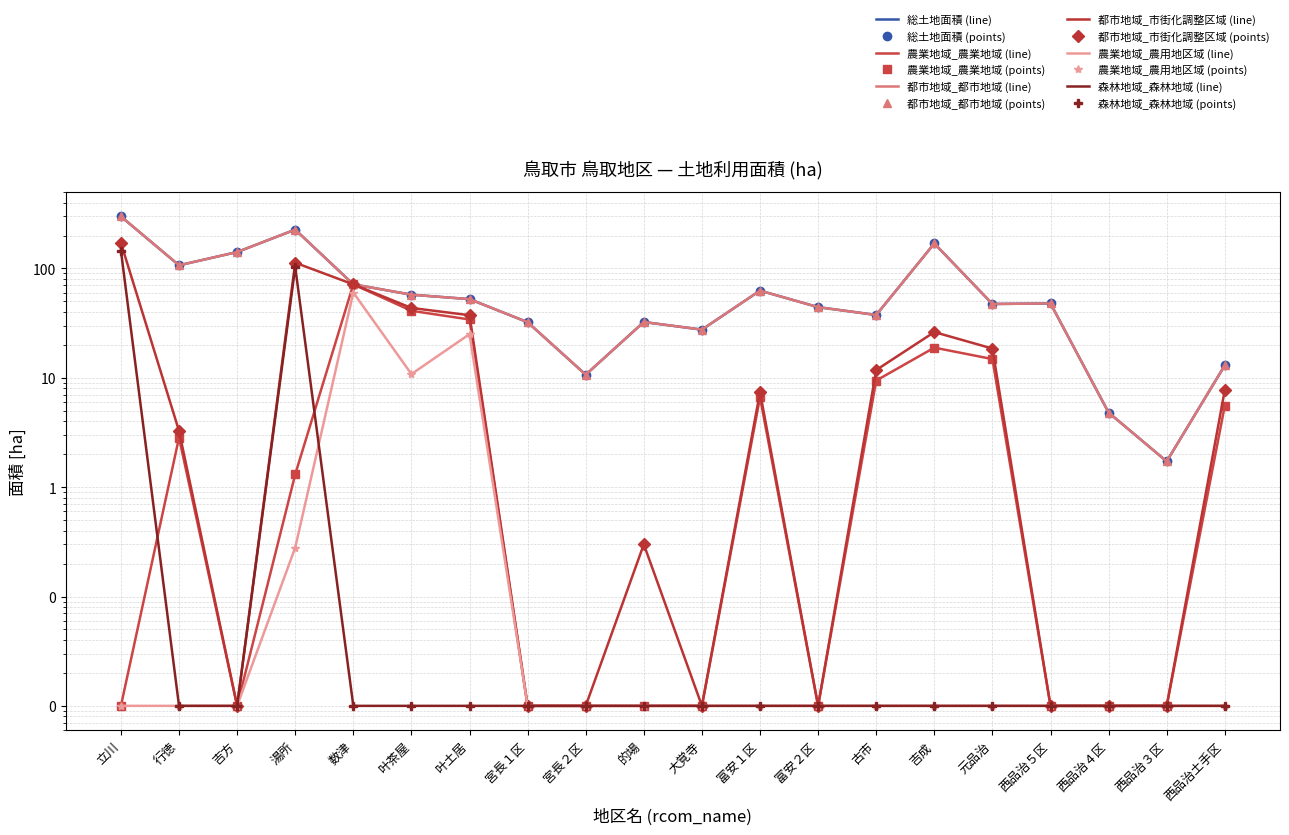

At which category is the sum across all series the highest?

立川